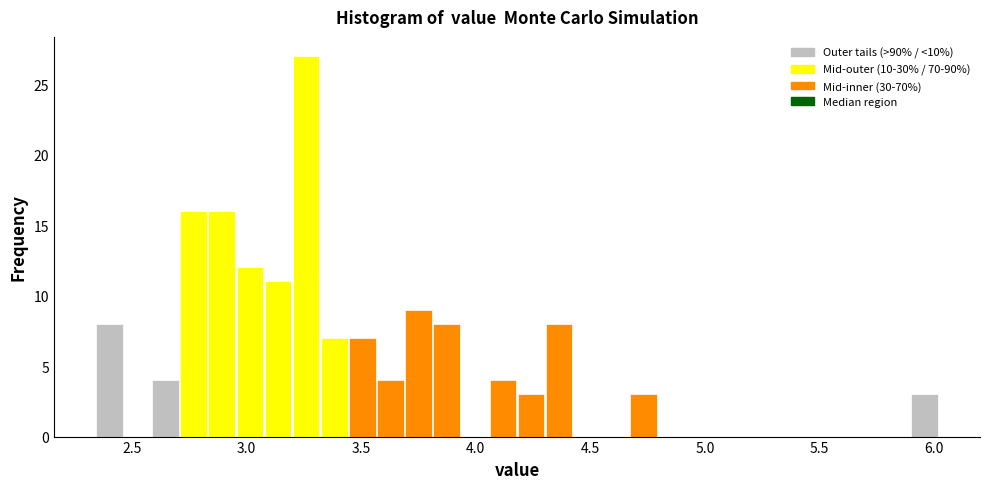

Around what value on the x-axis is the tallest bar? Give the approximate position of its centre, as read against the axis.

3.25